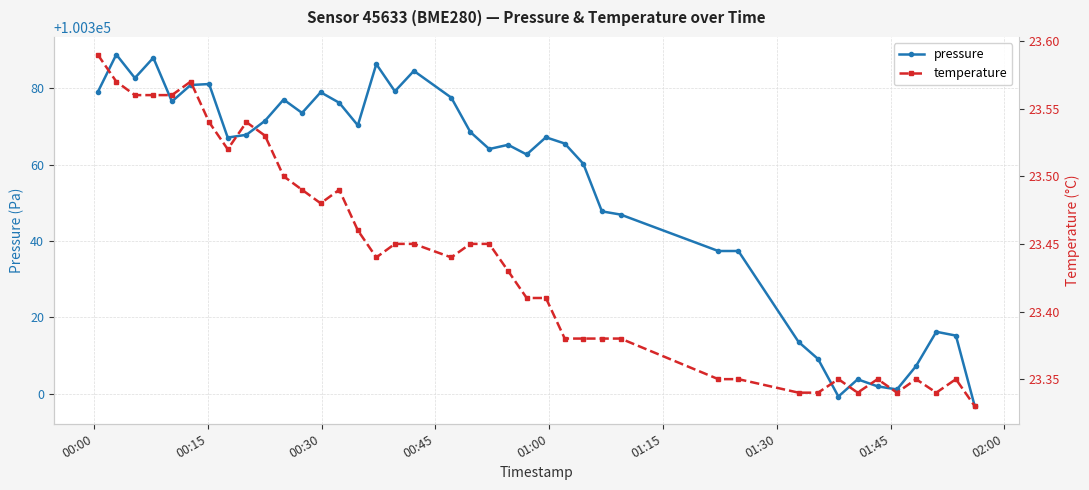

Reading right to left, what are all the values shown in this chart?

pressure: 100296.8	100315.2	100316.2	100307.3	100301.2	100302.0	100303.8	100299.3	100309.1	100313.6	100337.4	100337.4	100346.9	100347.8	100360.2	100365.5	100367.1	100362.6	100365.2	100364.1	100368.5	100377.5	100384.5	100379.2	100386.3	100370.2	100376.2	100378.9	100373.5	100377.0	100371.4	100367.8	100367.1	100381.1	100380.8	100376.5	100387.9	100382.6	100388.8	100378.9
temperature: 23.3	23.4	23.3	23.4	23.3	23.4	23.3	23.4	23.3	23.3	23.4	23.4	23.4	23.4	23.4	23.4	23.4	23.4	23.4	23.4	23.4	23.4	23.4	23.4	23.4	23.5	23.5	23.5	23.5	23.5	23.5	23.5	23.5	23.5	23.6	23.6	23.6	23.6	23.6	23.6